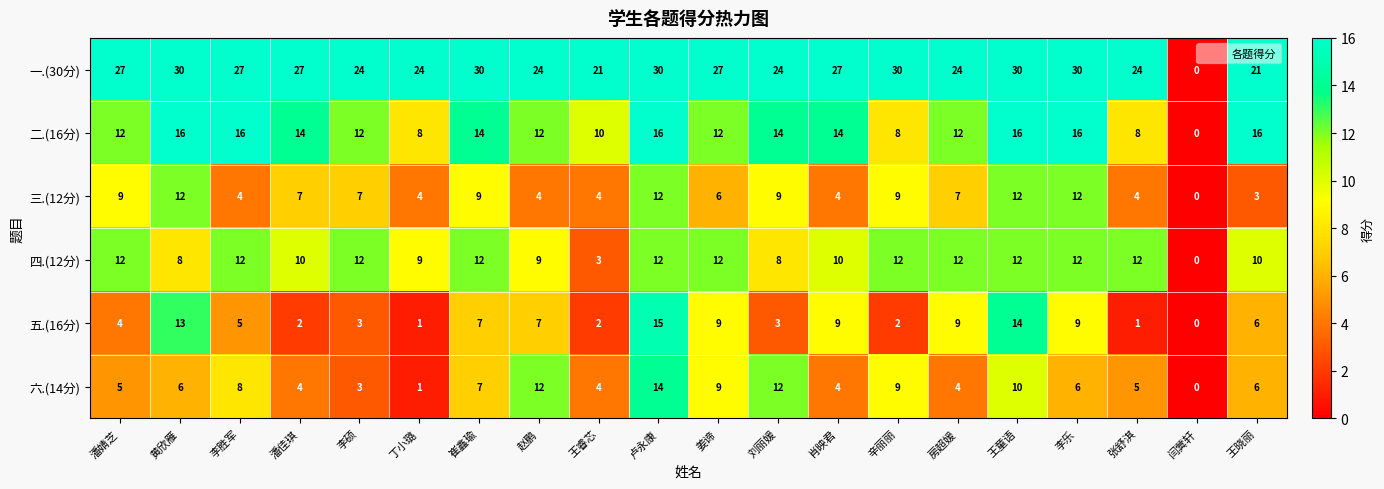

True or false: 四.(12分) has a value of 10 at 潘佳琪.

True